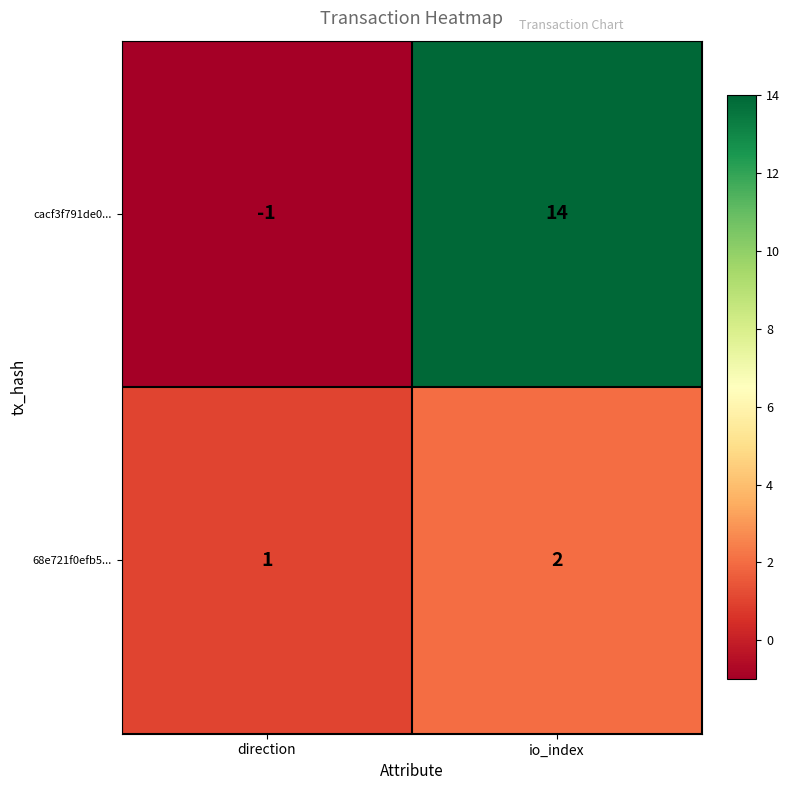

Between direction and io_index, which series saw the biggest shift?

cacf3f791de0...